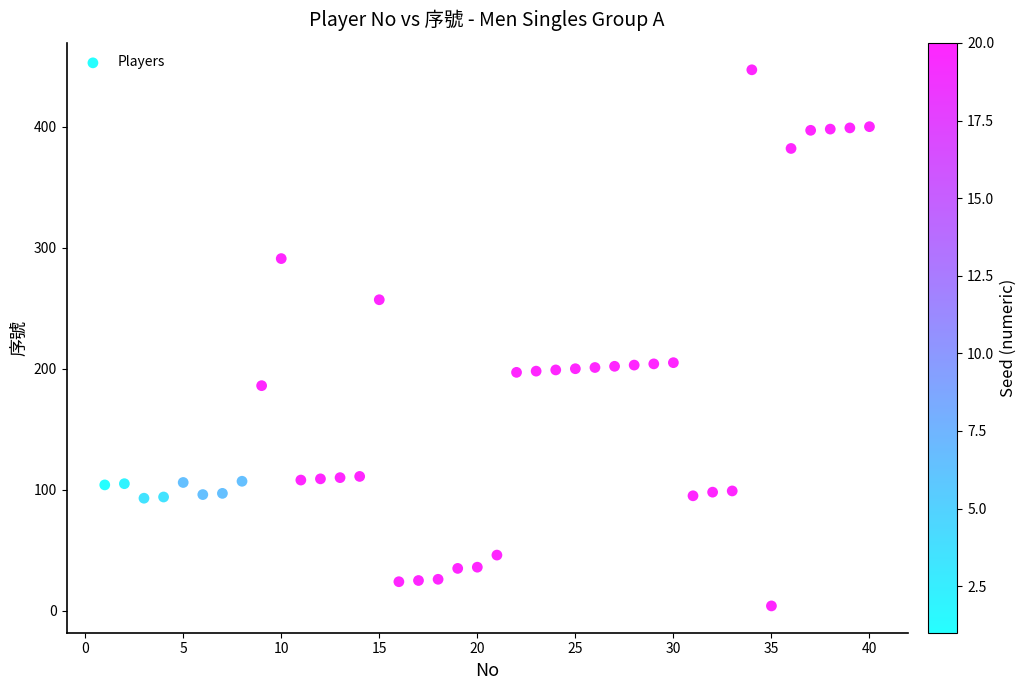

What is the range of X values (max minus min)?

39